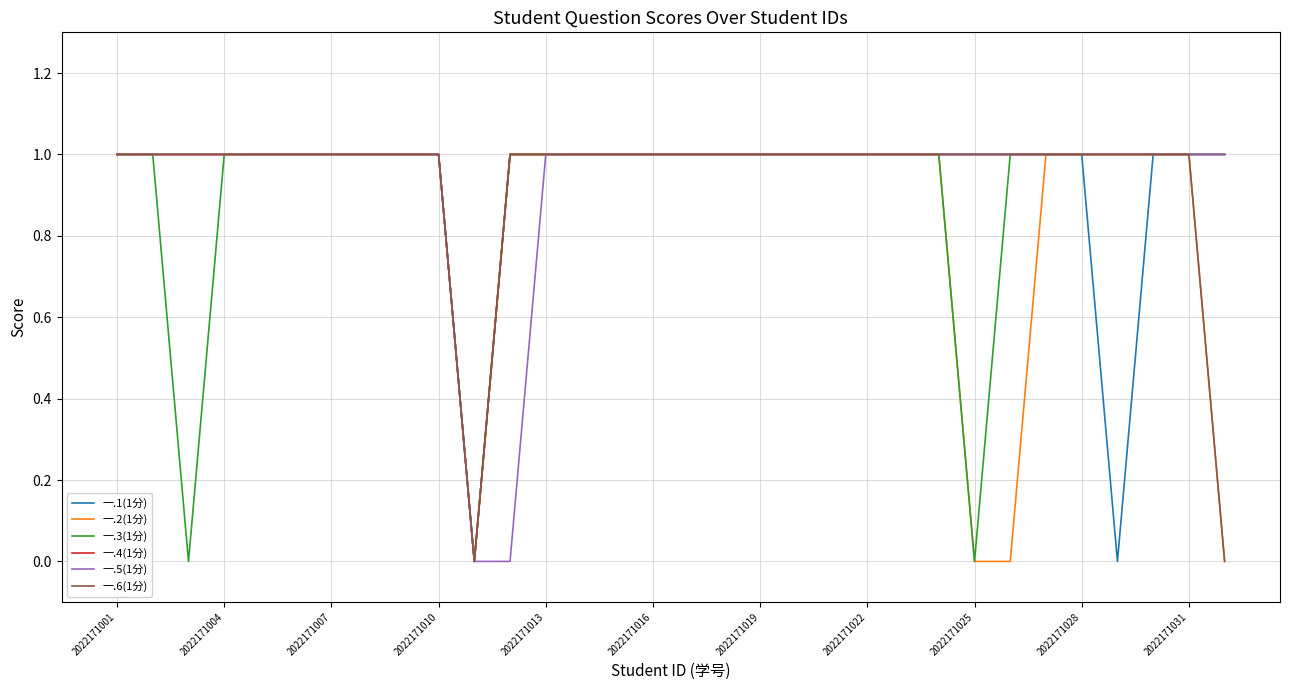

Reading right to left, transcribe all the data shown in this chart.

一.1(1分): 1	1	1	0	1	1	1	1	1	1	1	1	1	1	1	1	1	1	1	1	1	0	1	1	1	1	1	1	1	1	1	1
一.2(1分): 0	1	1	1	1	1	0	0	1	1	1	1	1	1	1	1	1	1	1	1	1	0	1	1	1	1	1	1	1	1	1	1
一.3(1分): 1	1	1	1	1	1	1	0	1	1	1	1	1	1	1	1	1	1	1	1	1	0	1	1	1	1	1	1	1	0	1	1
一.4(1分): 1	1	1	1	1	1	1	1	1	1	1	1	1	1	1	1	1	1	1	1	1	0	1	1	1	1	1	1	1	1	1	1
一.5(1分): 1	1	1	1	1	1	1	1	1	1	1	1	1	1	1	1	1	1	1	1	0	0	1	1	1	1	1	1	1	1	1	1
一.6(1分): 0	1	1	1	1	1	1	1	1	1	1	1	1	1	1	1	1	1	1	1	1	0	1	1	1	1	1	1	1	1	1	1